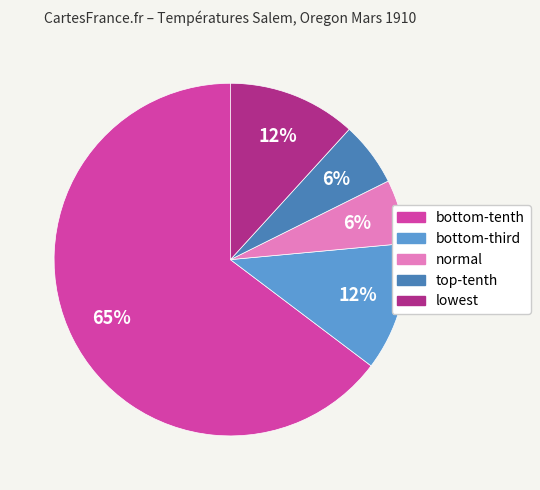

Is there any slice that represents more than half of the pie?

Yes